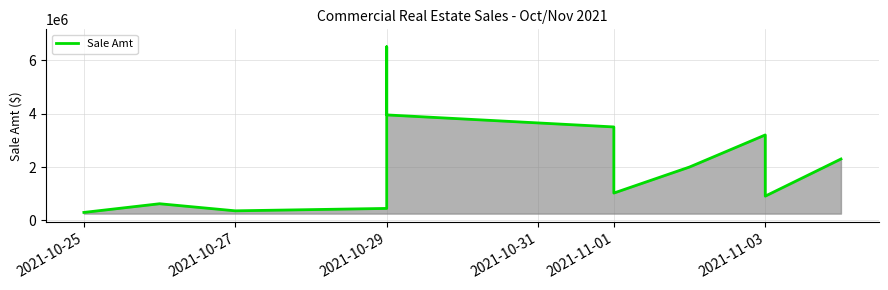

Does the chart display data point markers on the line(s)?

No